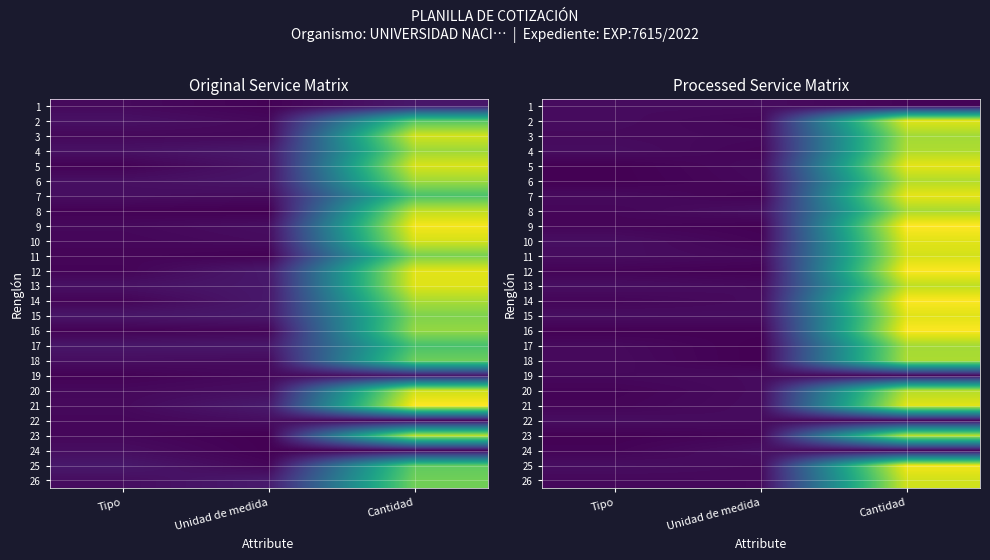

What is the average value of the 12 series?

4.9